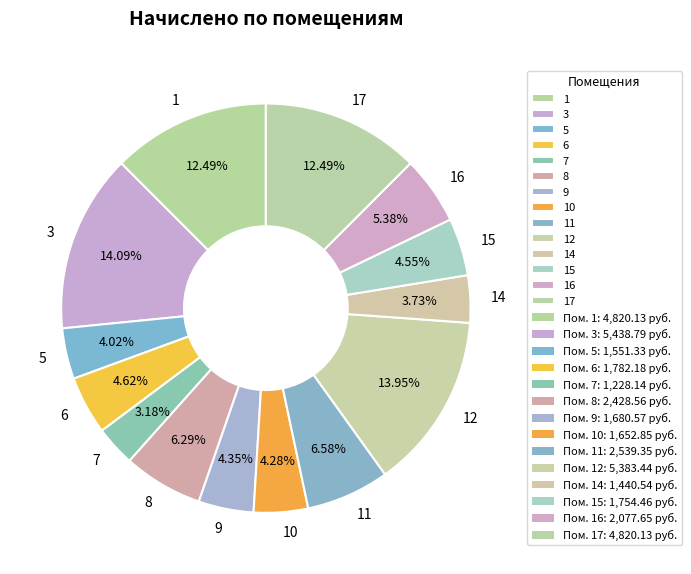

Does any single category account for the majority?

No